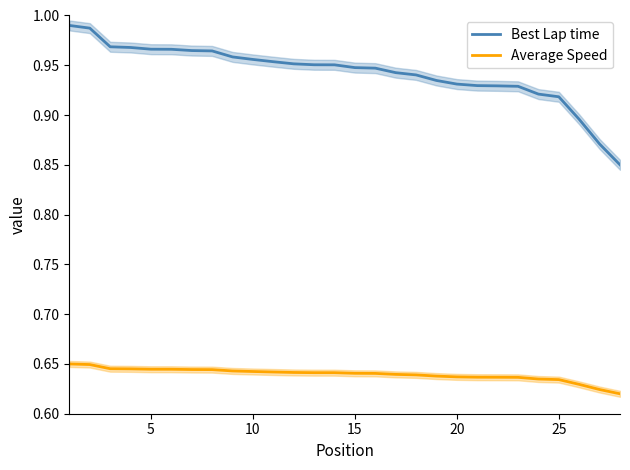

True or false: Average Speed and Best Lap time cross at least once.

False